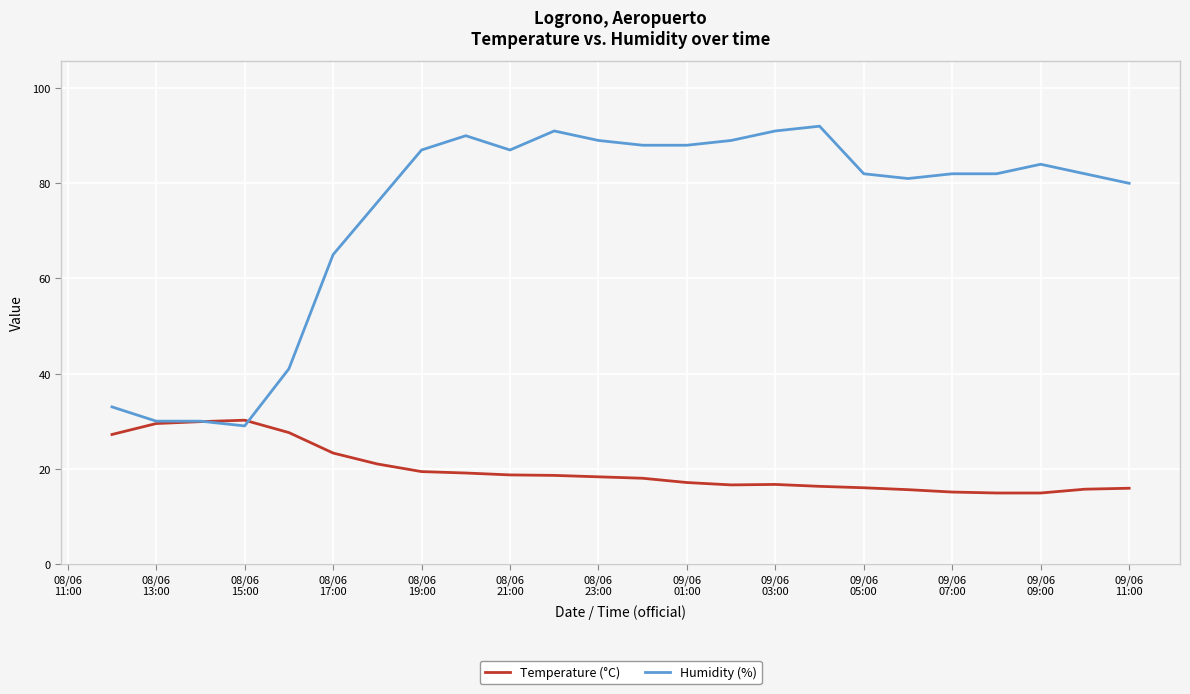

How many categories are shown in the chart?

24